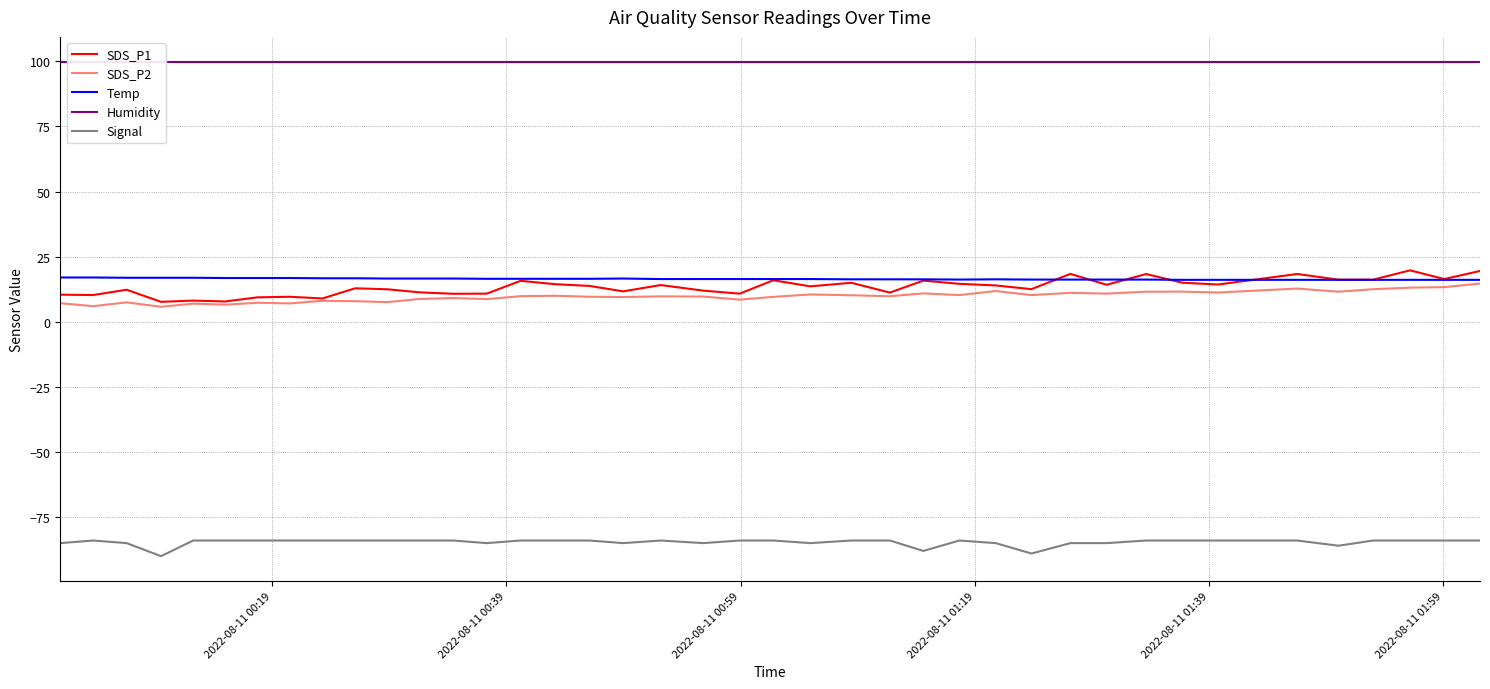

True or false: Signal and Temp cross at least once.

False